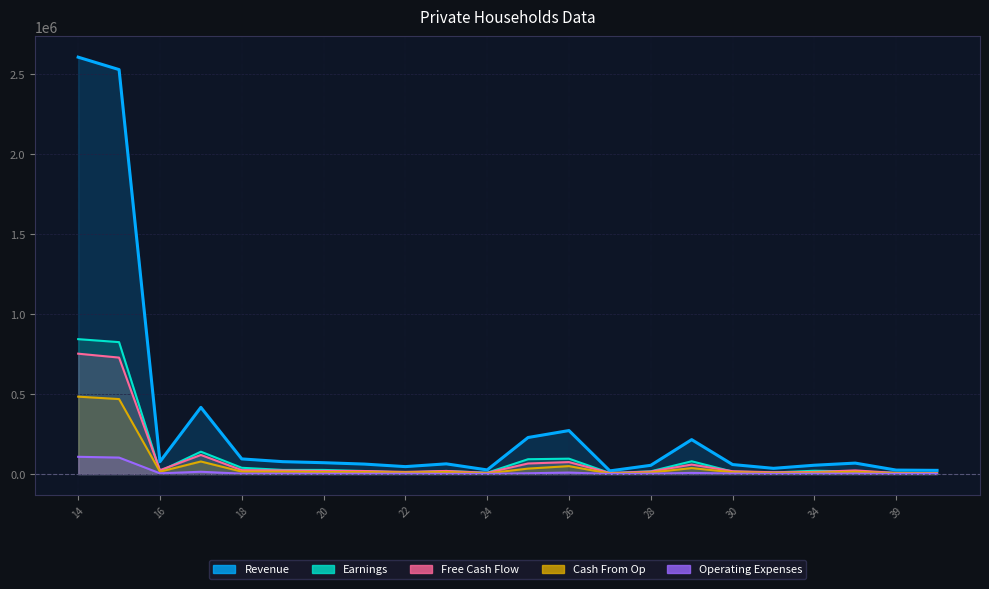

At which label is Free Cash Flow closest to 379142?

17